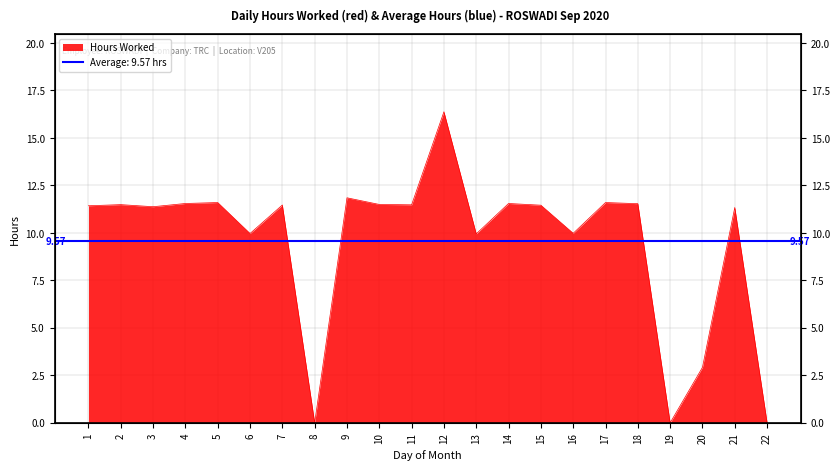

Reading right to left, extract all data points from this chart.

0.0	11.3	2.9	0.0	11.5	11.6	10.0	11.5	11.6	9.9	16.4	11.5	11.5	11.8	0.0	11.5	10.0	11.6	11.6	11.4	11.5	11.4